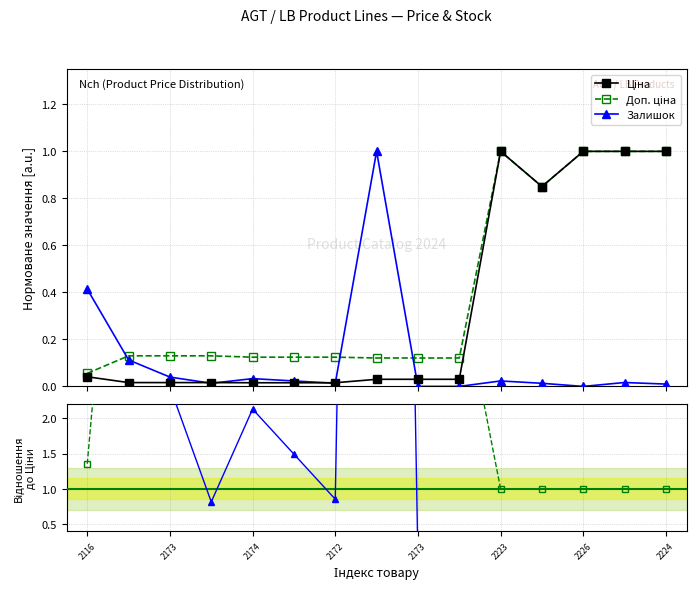

What is the value of the Доп. ціна point at the 10th from the left?

0.1